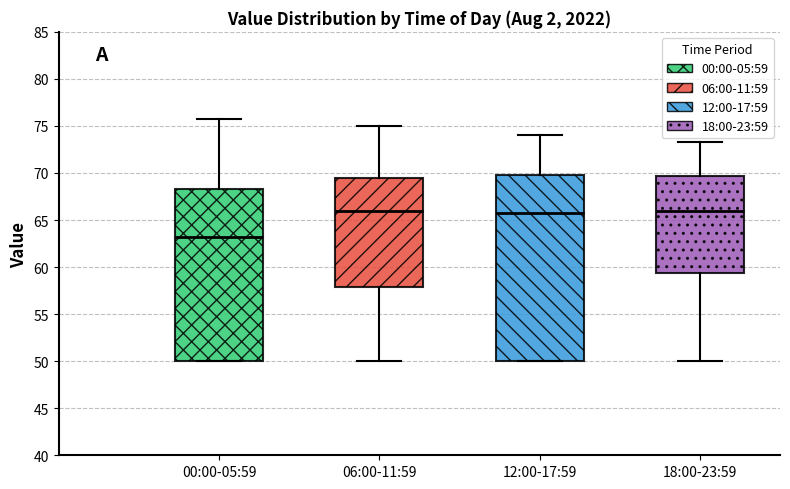

Which box is the tallest, from its lower edge to its upper edge?

12:00-17:59